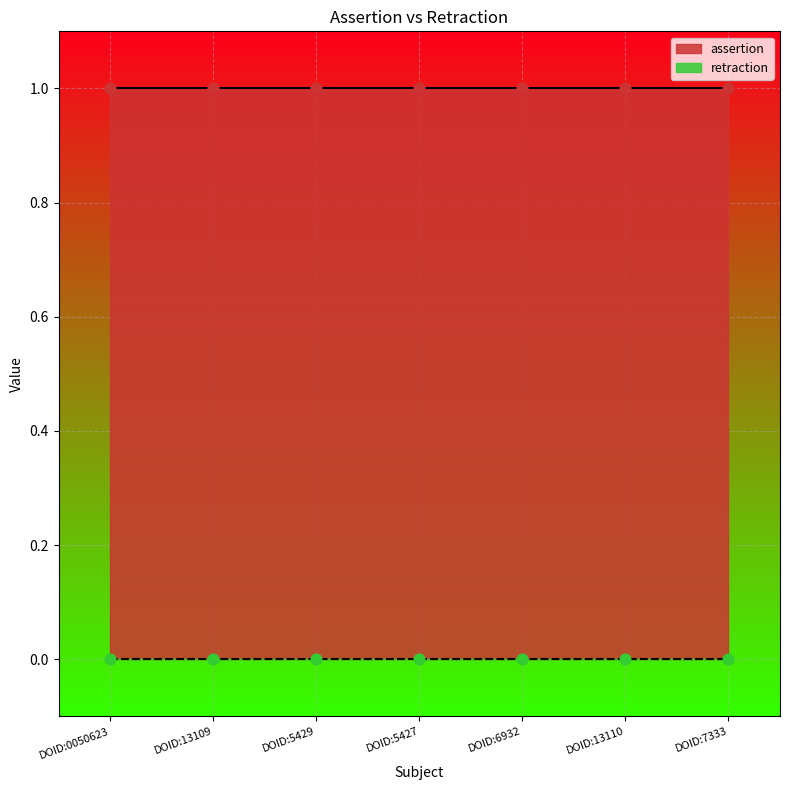

Which series reaches the minimum Y coordinate?

retraction